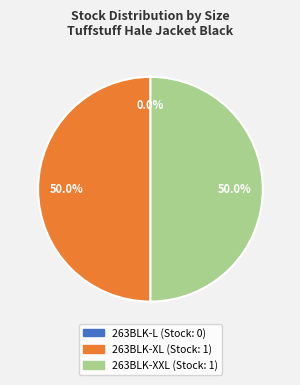

Which slice is the smallest?

263BLK-L